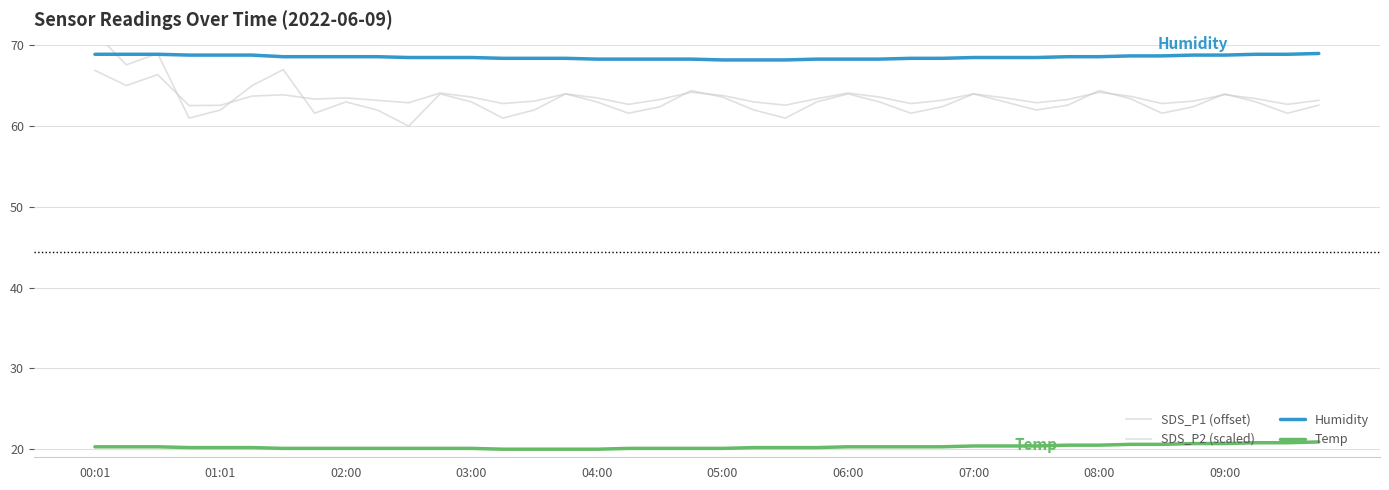

How many lines are shown in the chart?

4